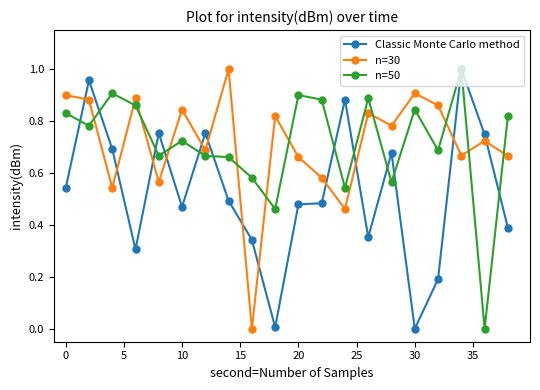

True or false: n=50 and n=30 intersect in this chart.

True